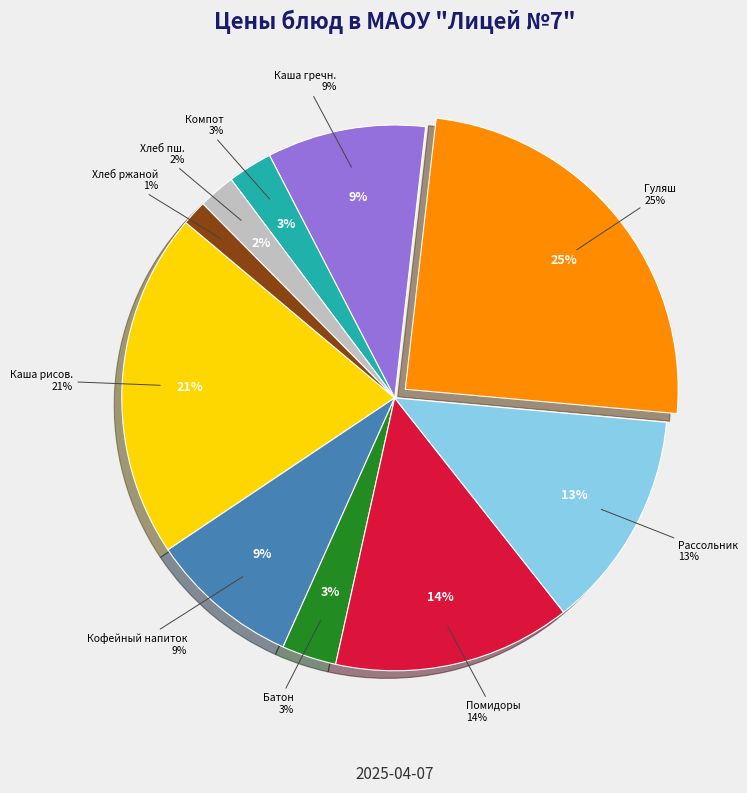

What is the ratio of the value at Каша гречневая рассыпчатая to the value at Хлеб пшеничный?

4.3